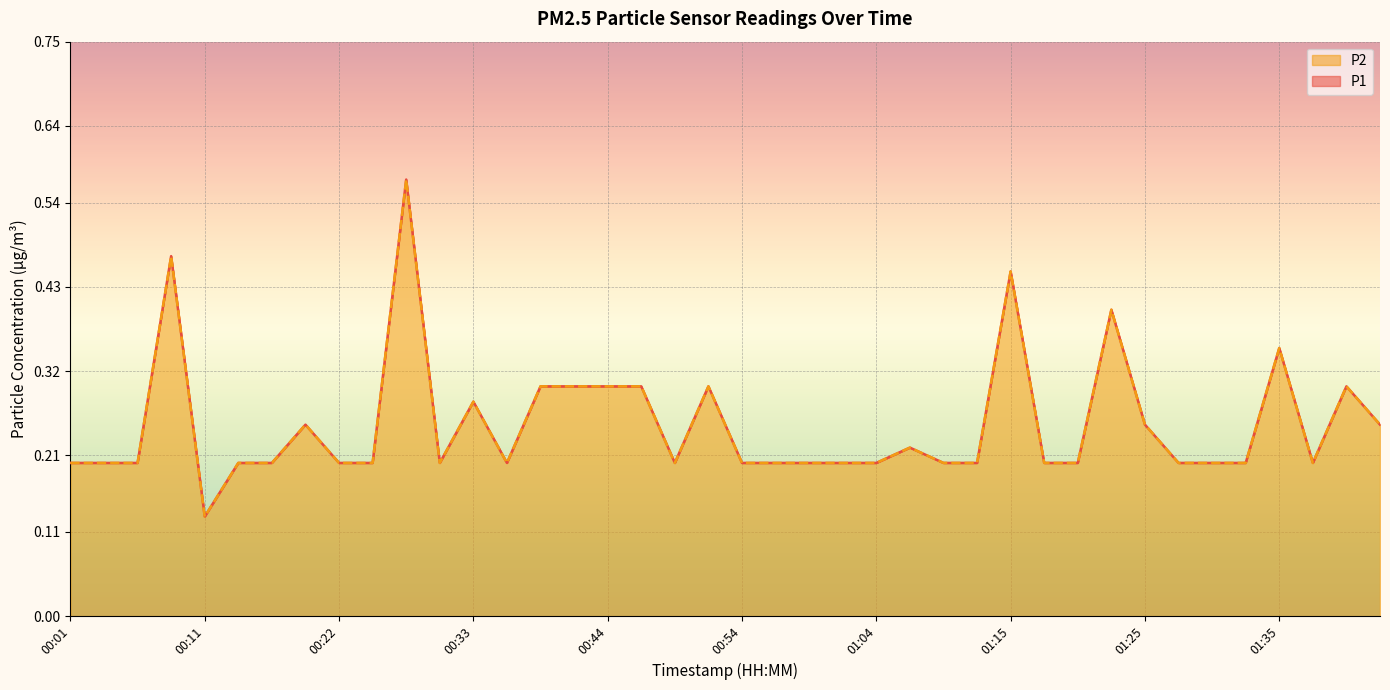

True or false: P1 and P2 cross at least once.

False